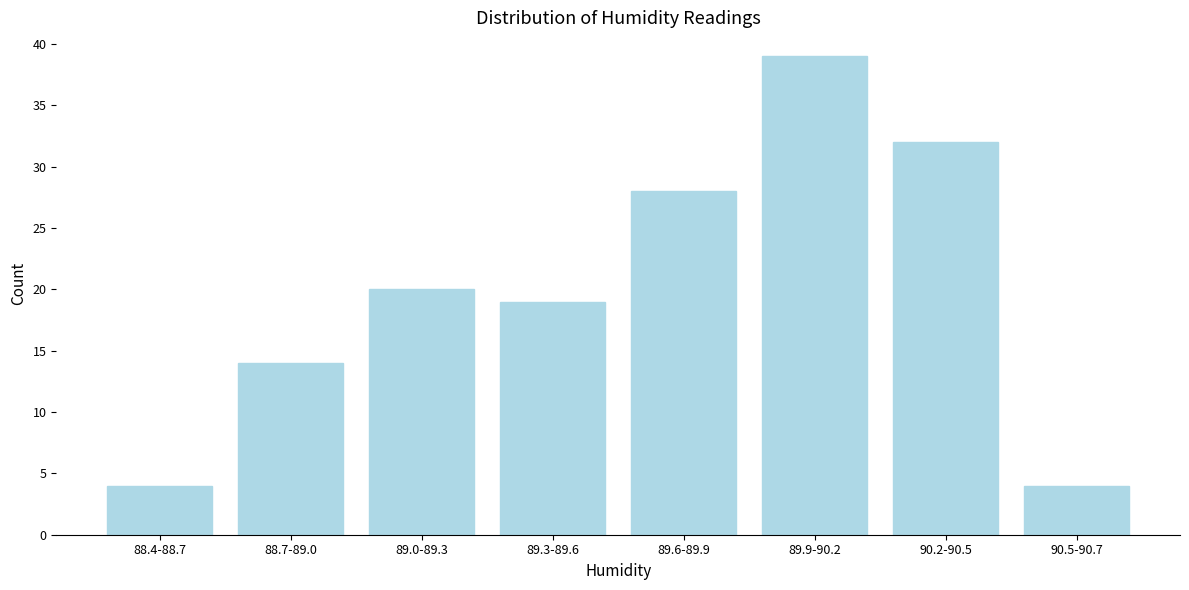

Reading left to right, list all the values displayed in this chart.

4	14	20	19	28	39	32	4